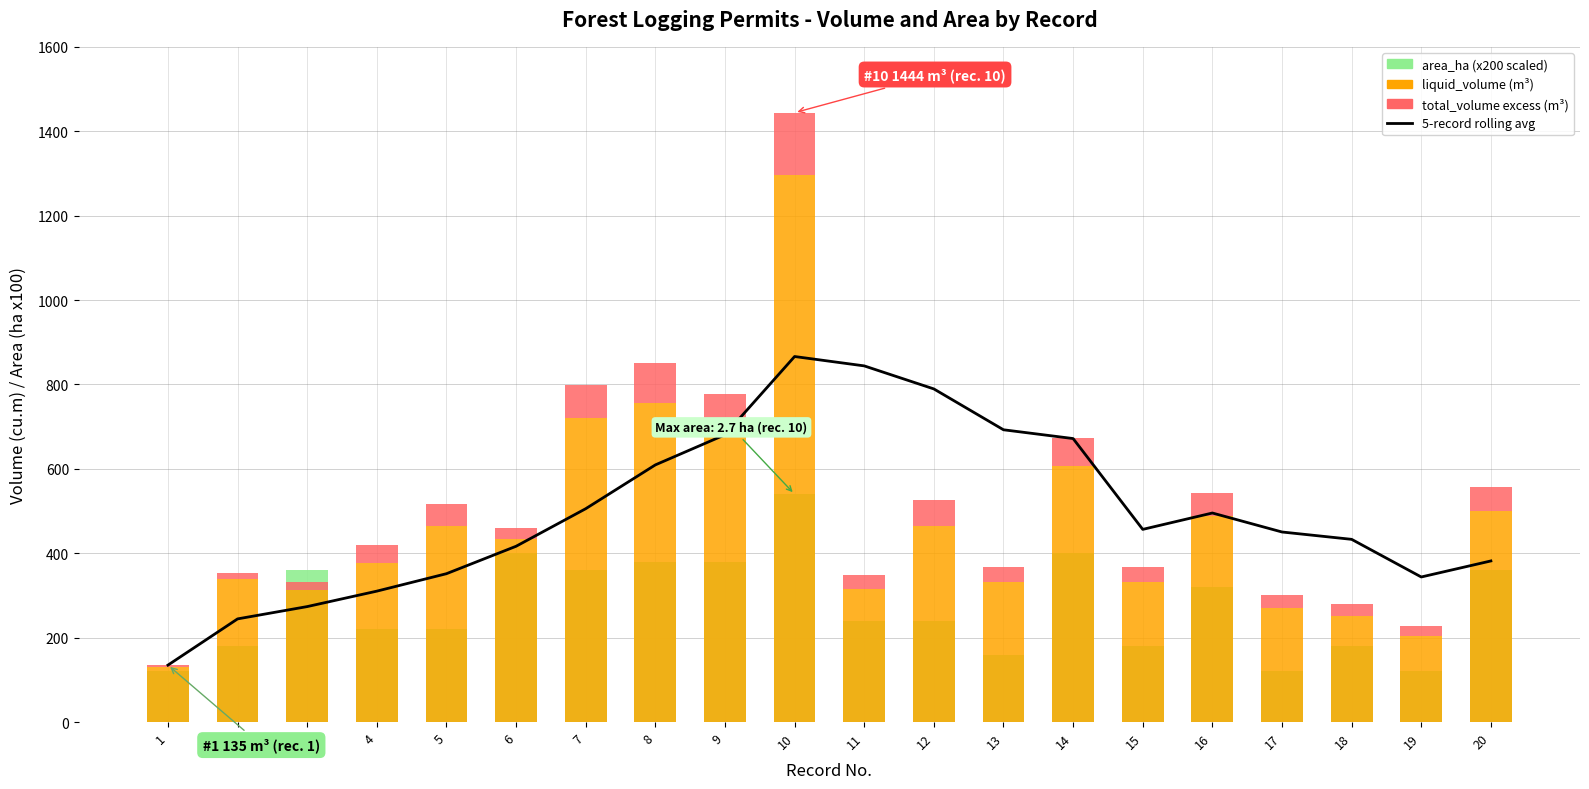

Where is area_ha (x200) nearest to the value 330?

16